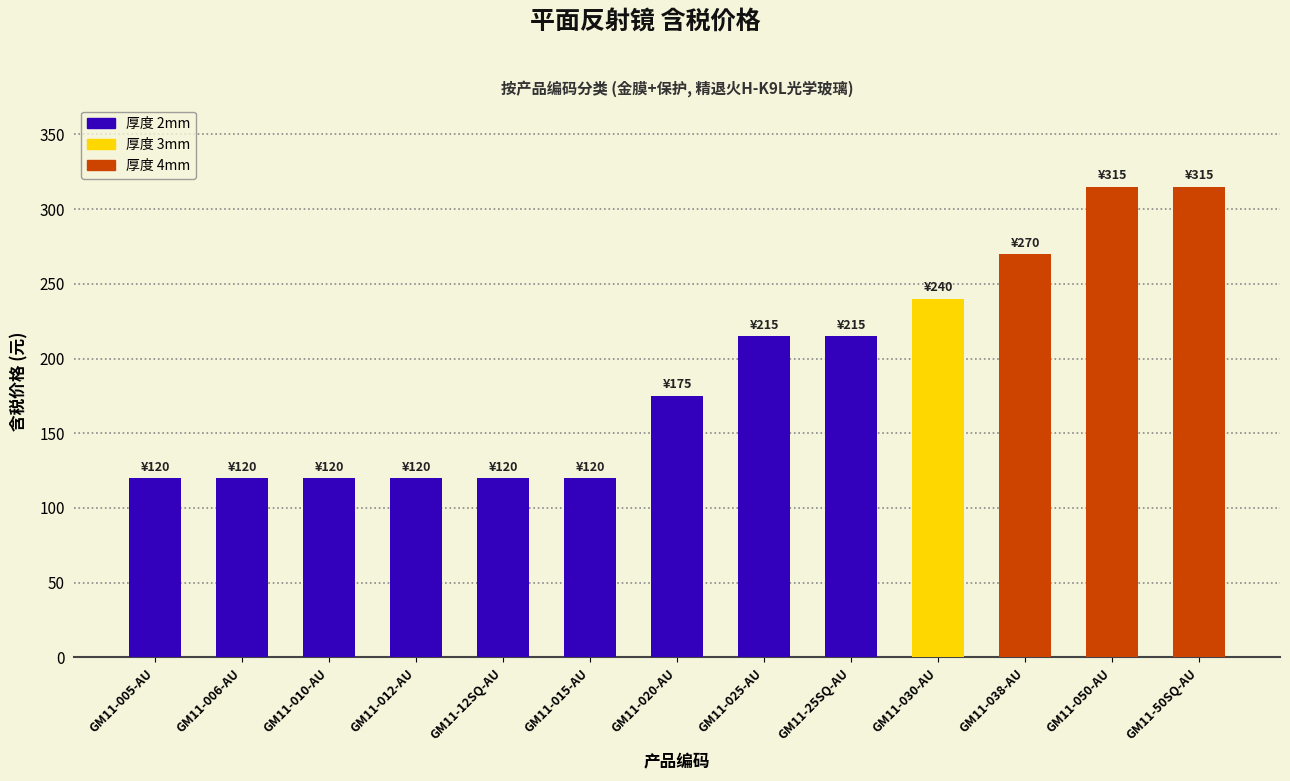

What is the label of the 3rd bar from the right?

GM11-038-AU